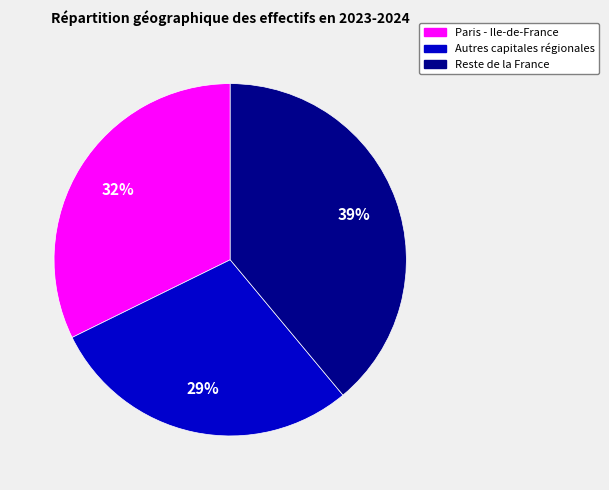

To the nearest percent, what is the difference between the largest and smallest slice percentages?

10%